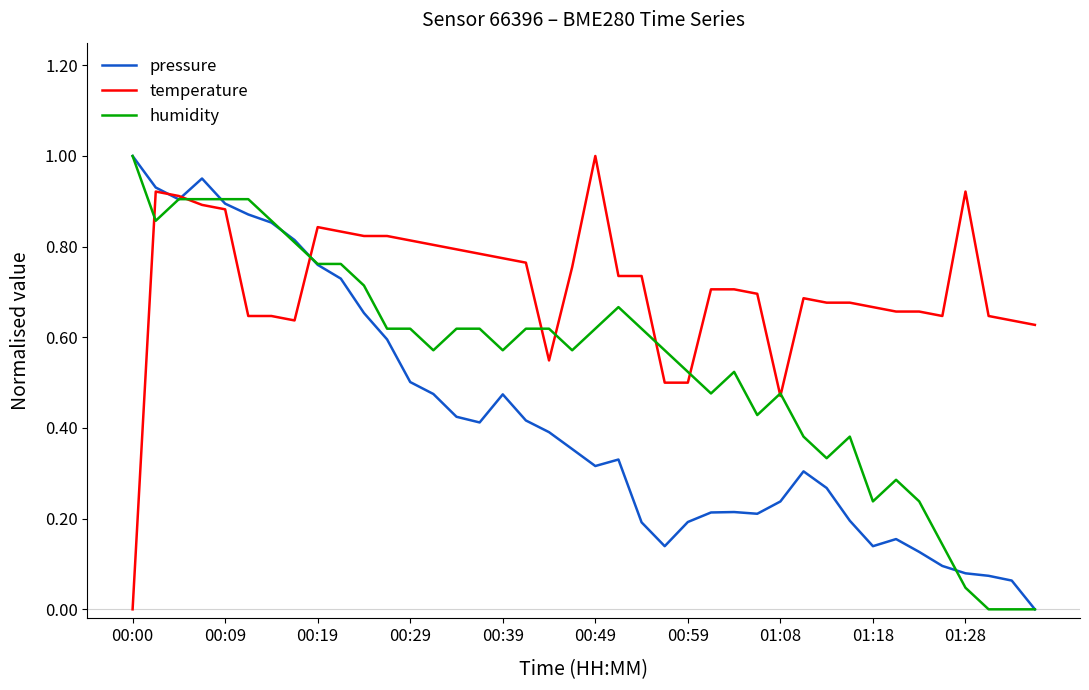

Which series has the largest total across all categories?

temperature